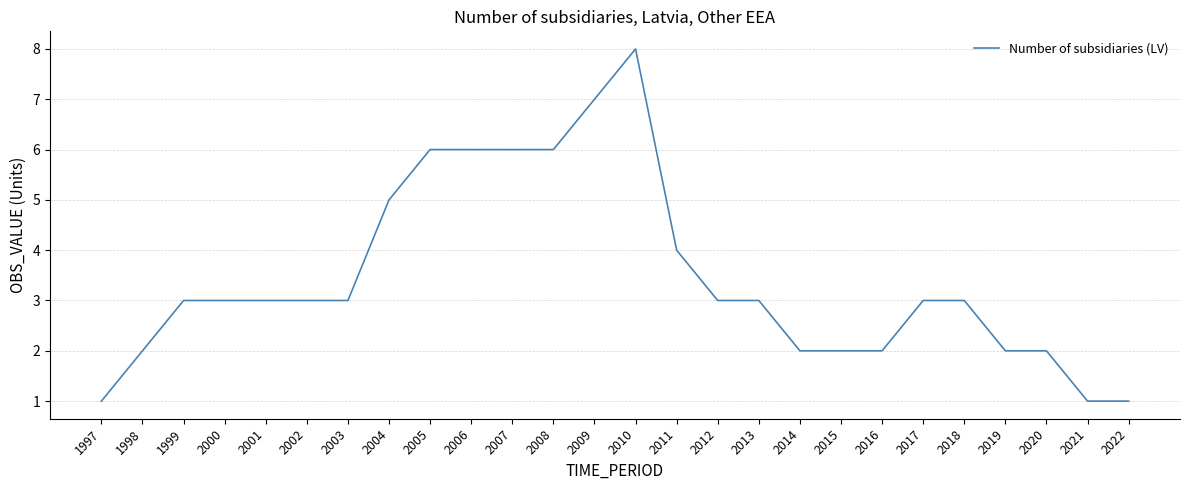

Which label corresponds to the largest value in the chart?

2010